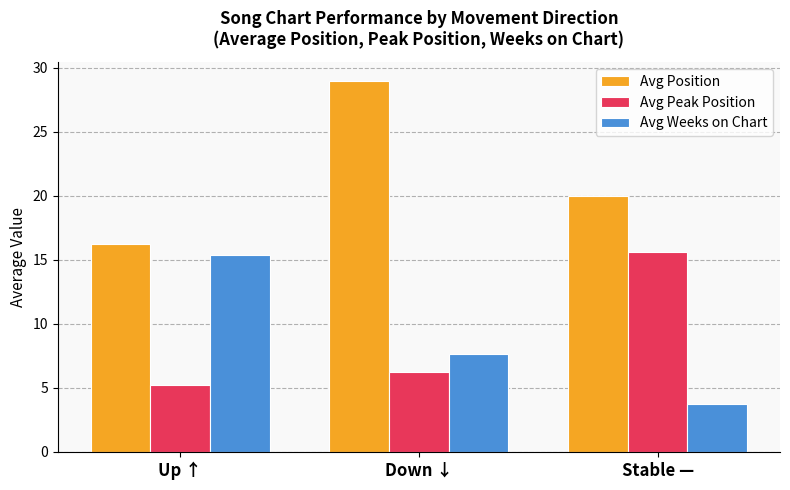

Reading left to right, transcribe all the data shown in this chart.

Avg Position: 16.2	29.0	20.0
Avg Peak Position: 5.2	6.2	15.6
Avg Weeks on Chart: 15.4	7.7	3.8